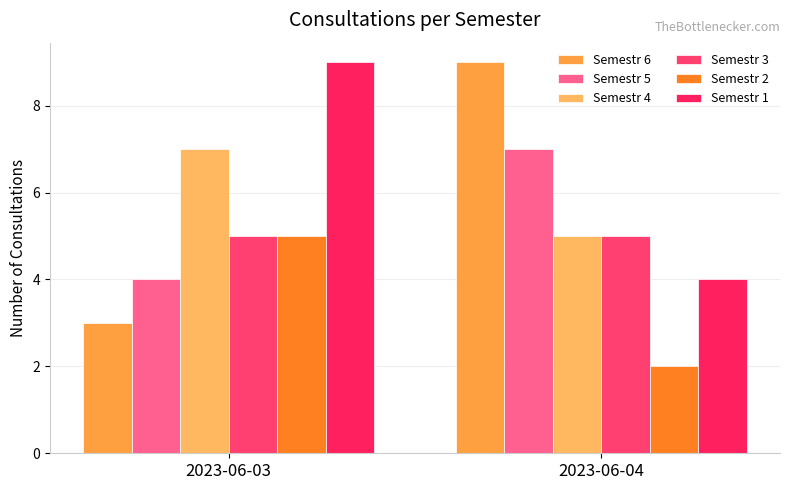

What is the lowest value of the Semestr 2 series?

2